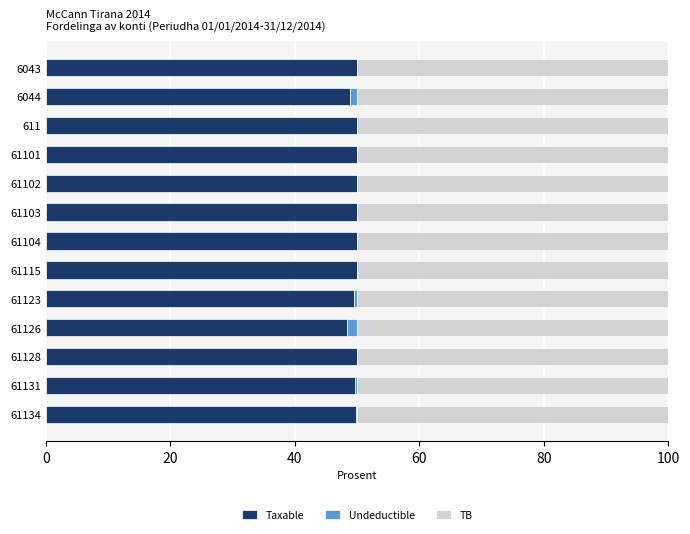

Is it true that Taxable equals 50.0 at 61103?

True